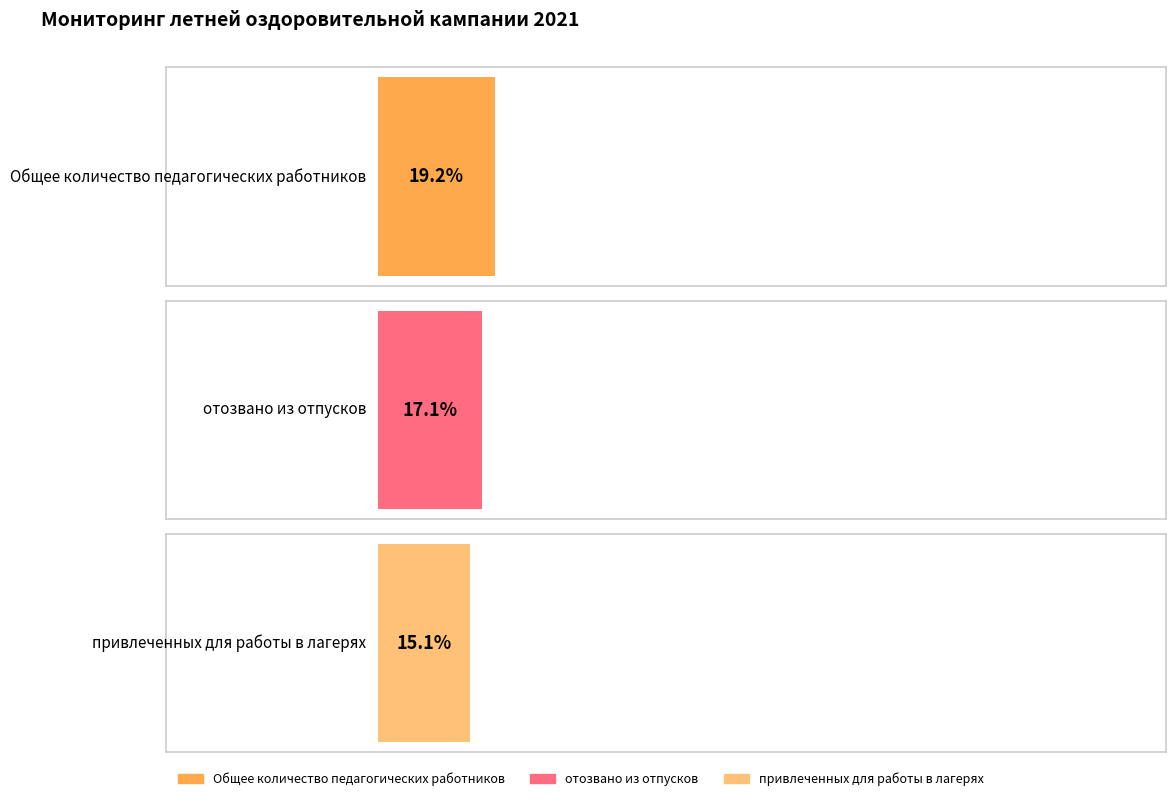

Are the bars horizontal?

Yes